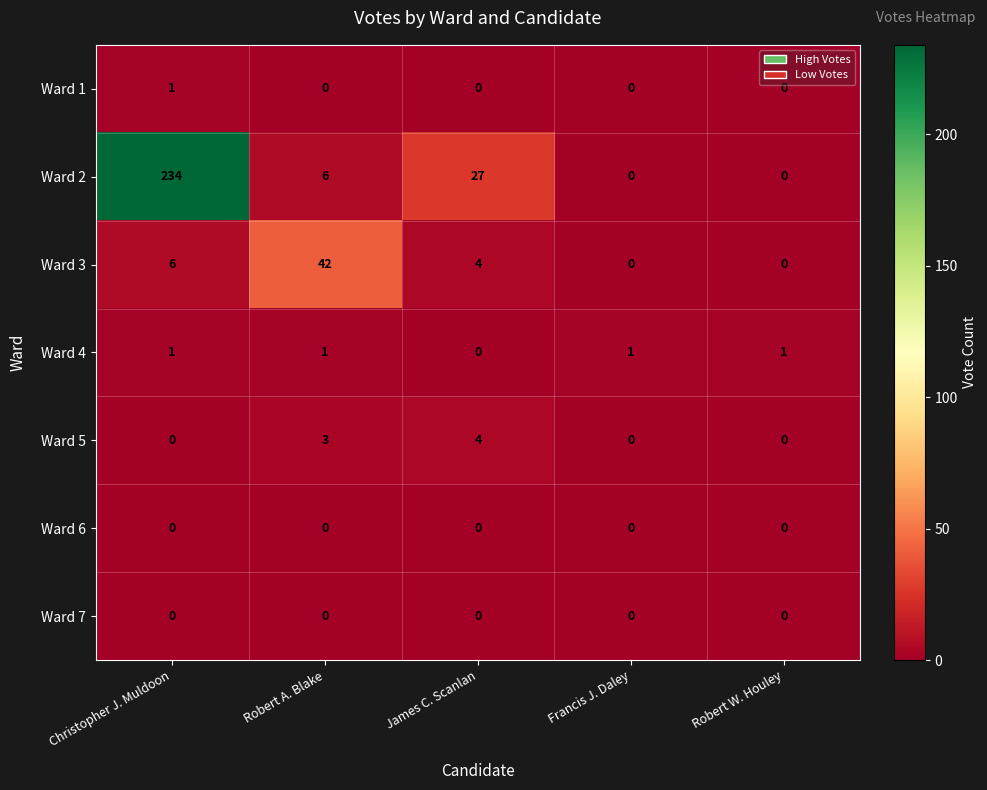

Which series has the largest total across all categories?

Ward 2